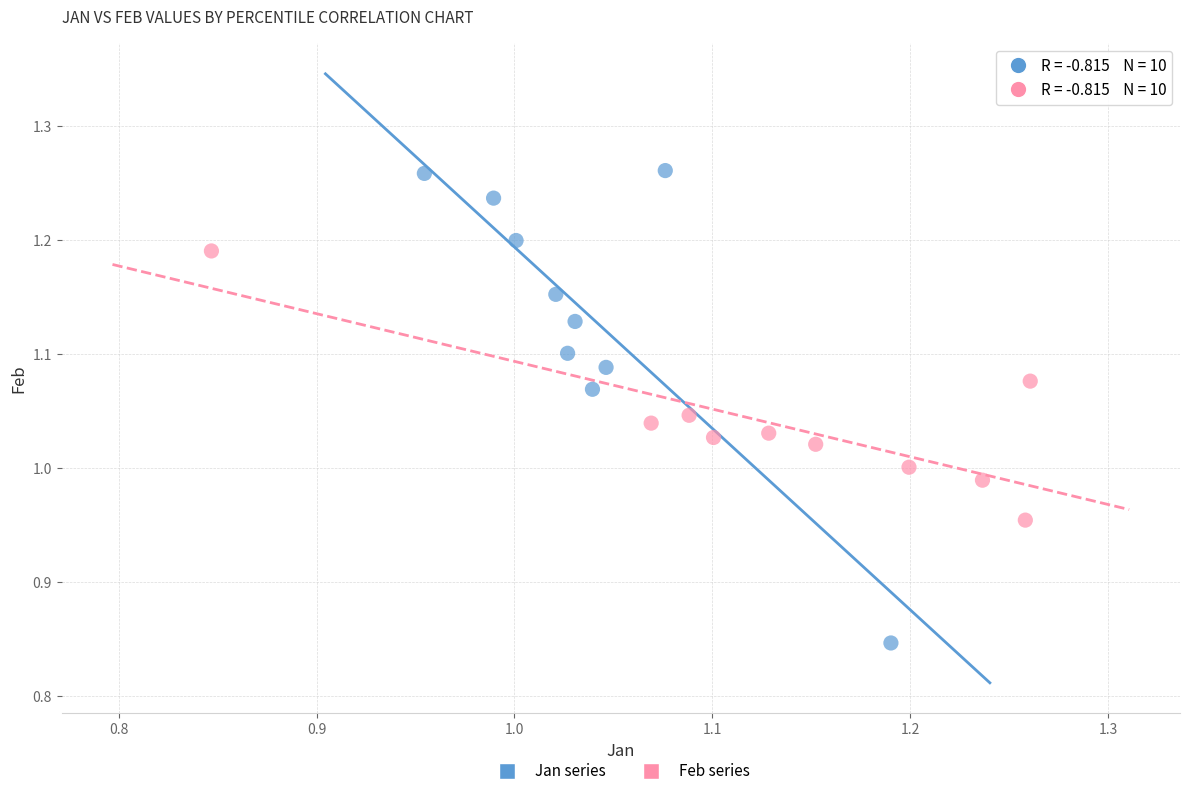

Which series reaches the minimum Y coordinate?

Jan series